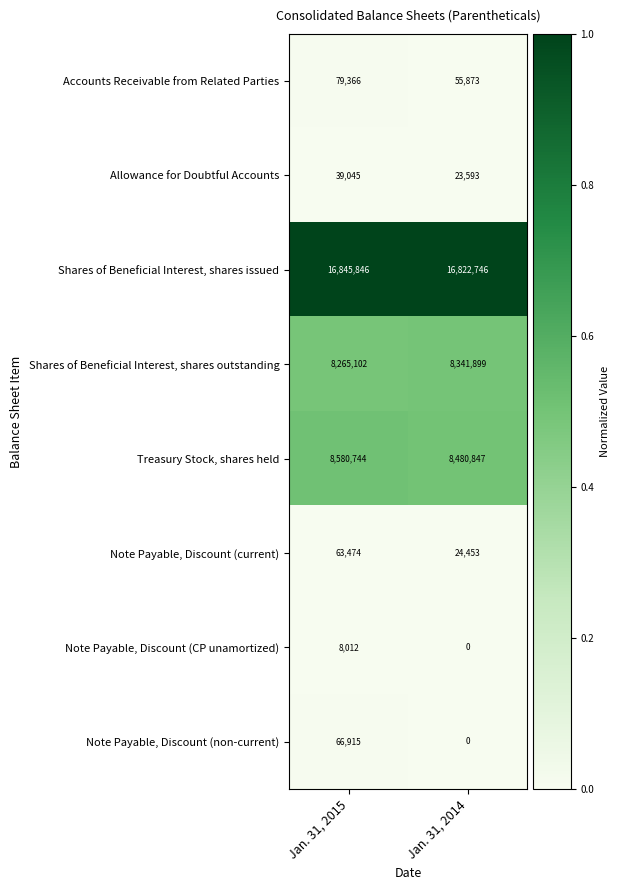

How many series are shown in this chart?

8